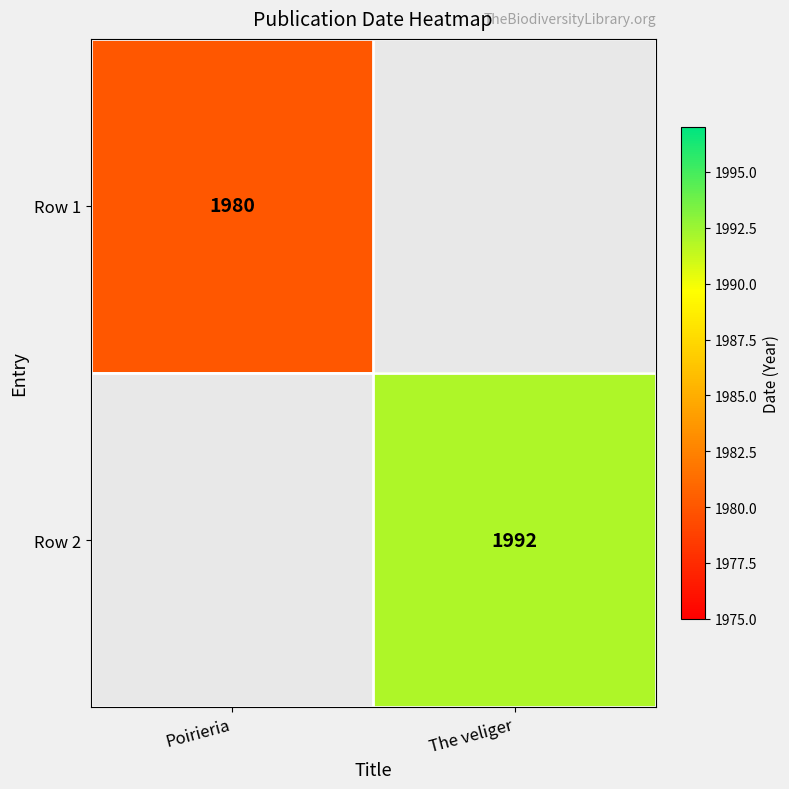

Is it true that Row 1 equals 1031 at Poirieria?

False